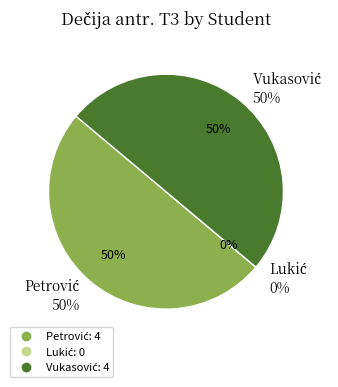

How many slices are in this pie chart?

3